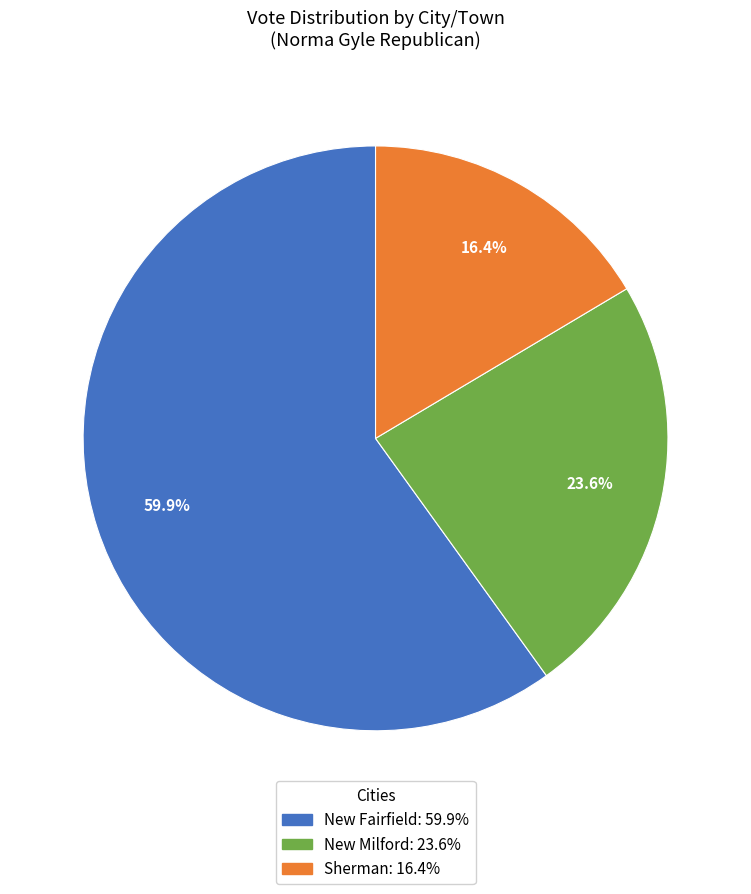

To the nearest percent, what percentage of the pie is Sherman?

16%